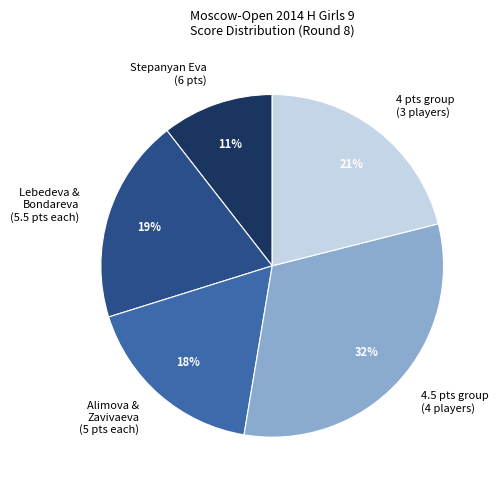

To the nearest percent, what is the difference between the largest and smallest slice percentages?

21%